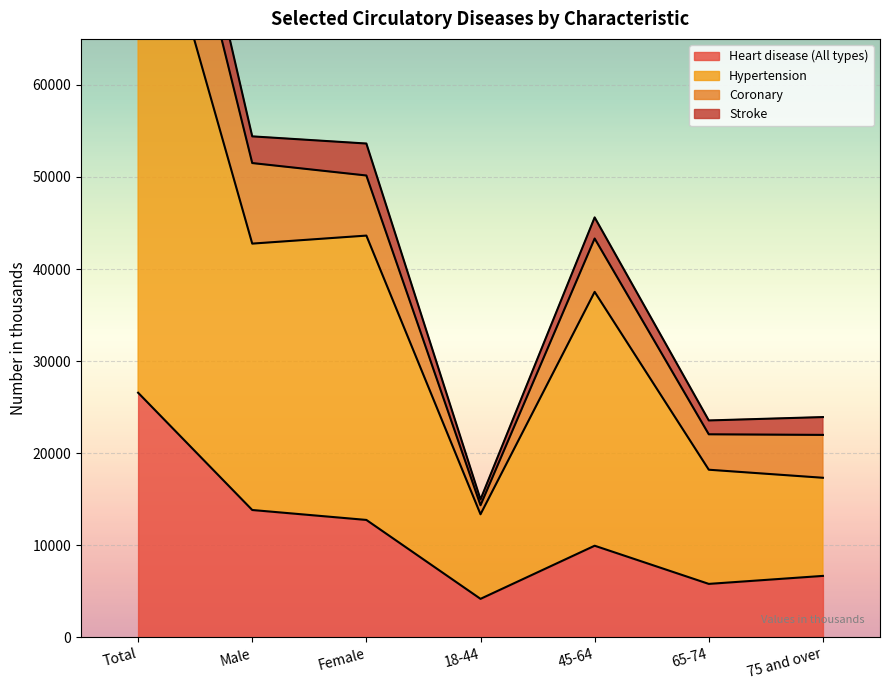

At how many categories does at least one series exceed 55689?

1